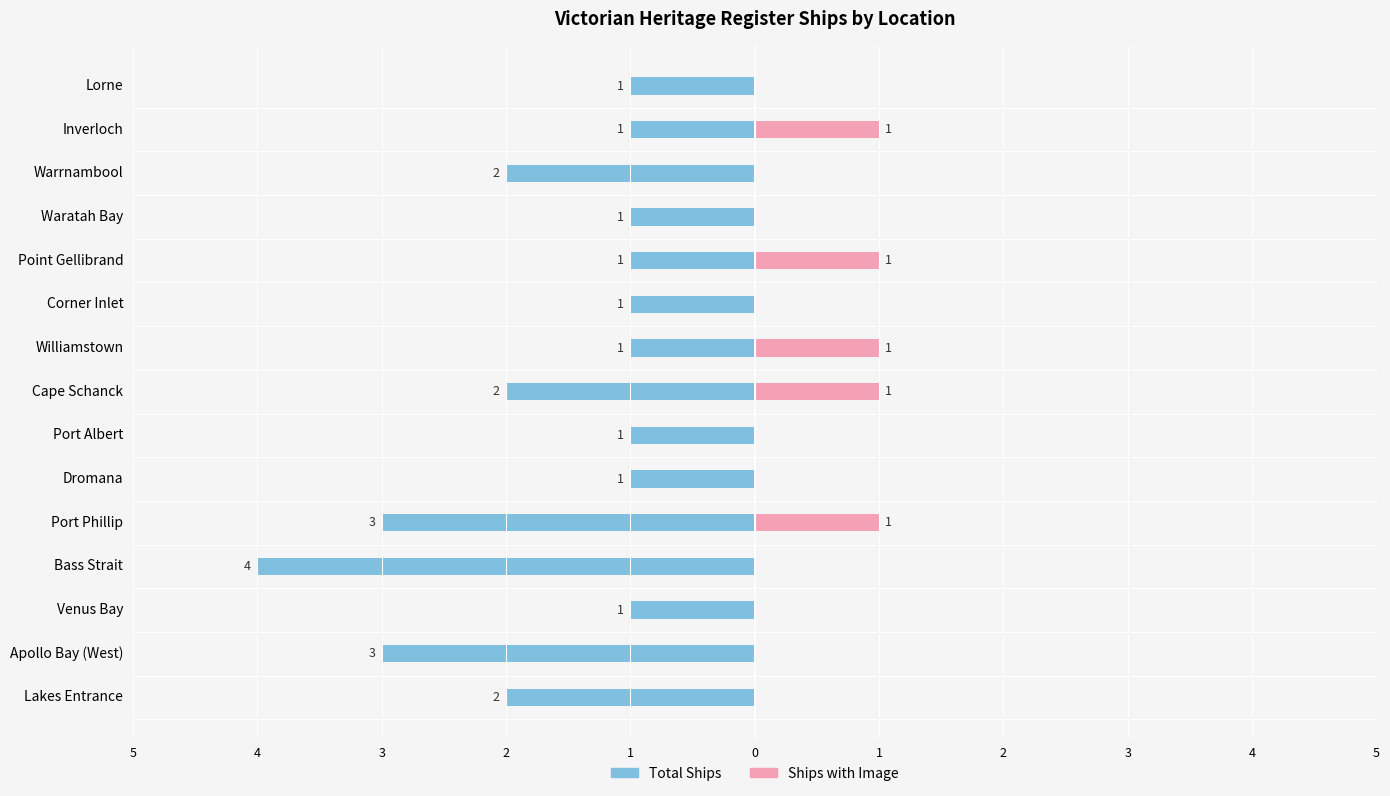

Which series has the widest spread of values?

Total Ships